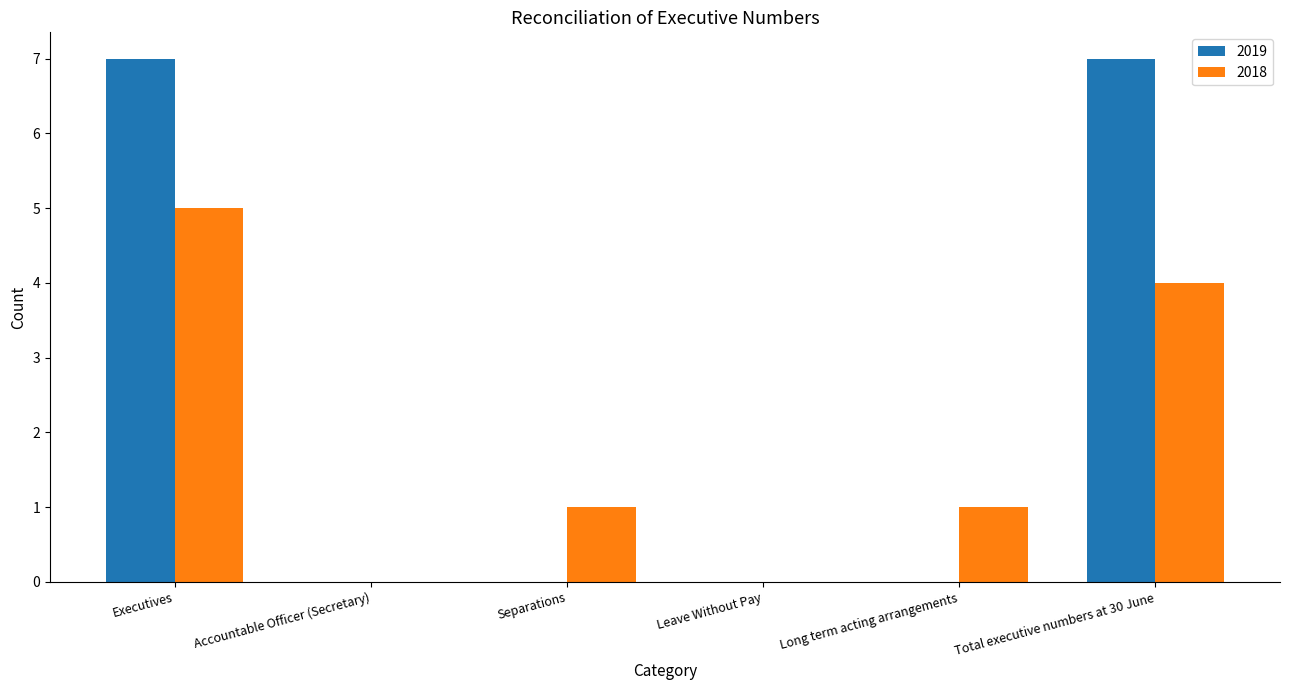

Are the bars horizontal?

No